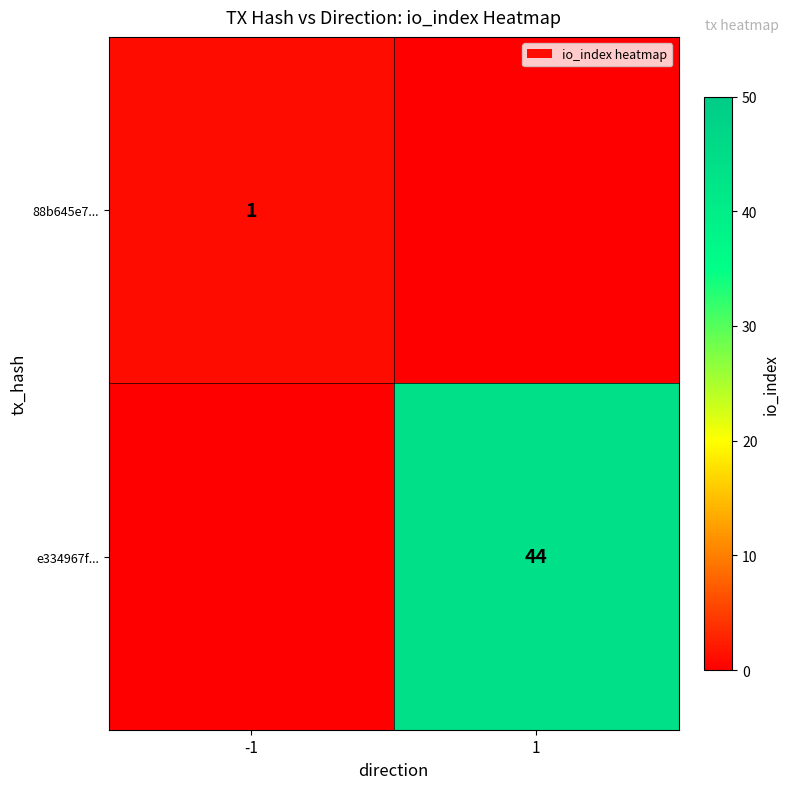

The value of 88b645e7... at -1 is 1. True or false?

True